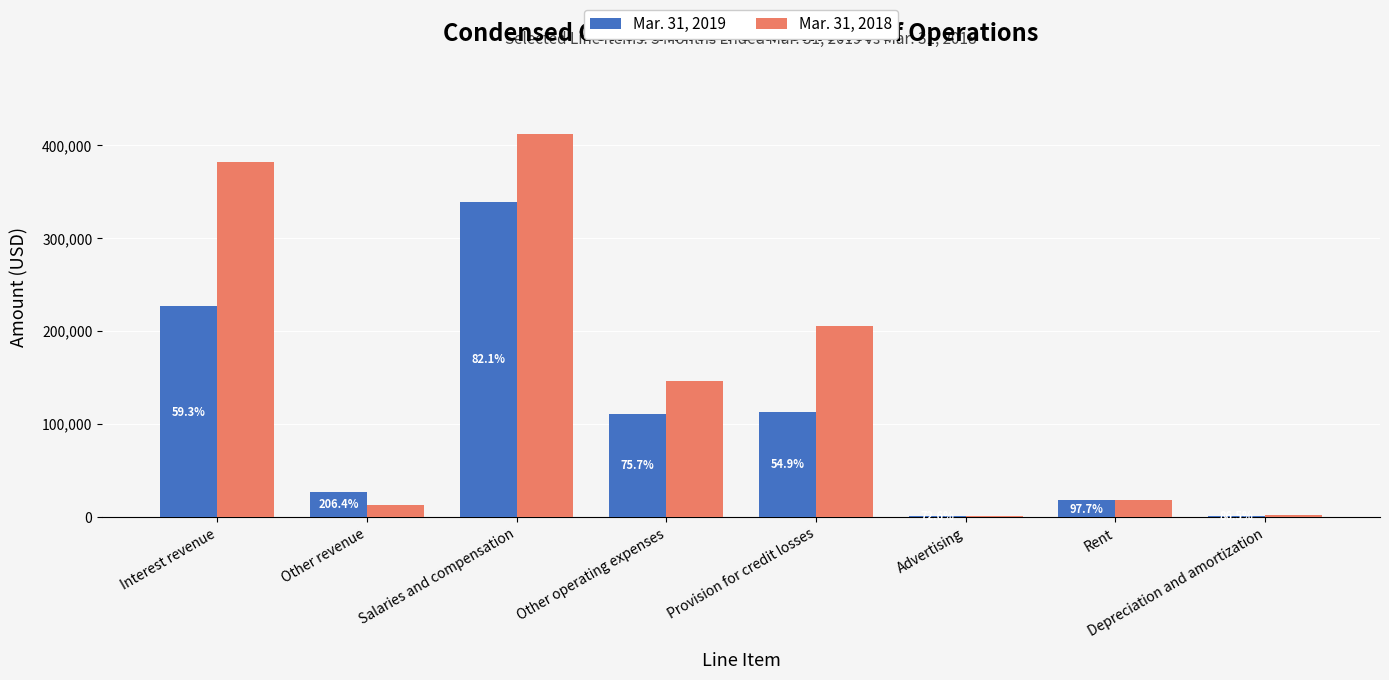

True or false: Mar. 31, 2019 has a value of 63322 at Interest revenue.

False